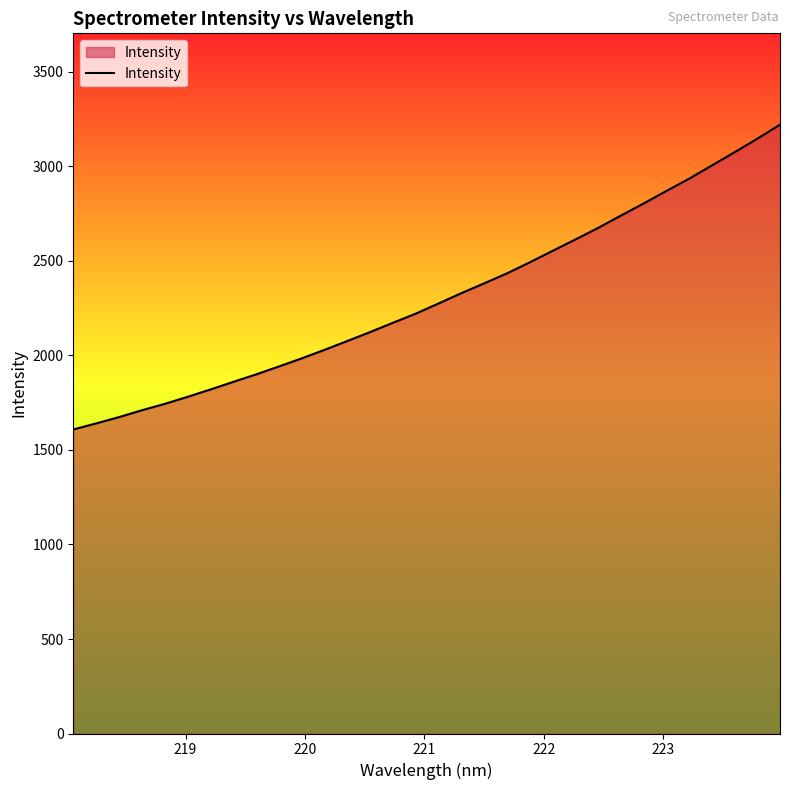

What is the difference between the maximum and minimum values?

1612.7